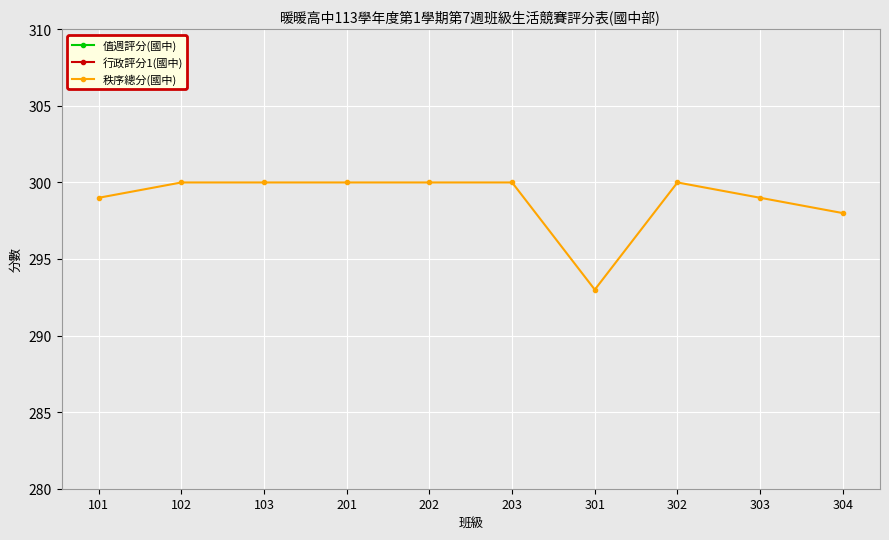

Between 103 and 202, which series saw the biggest shift?

值週評分(國中)